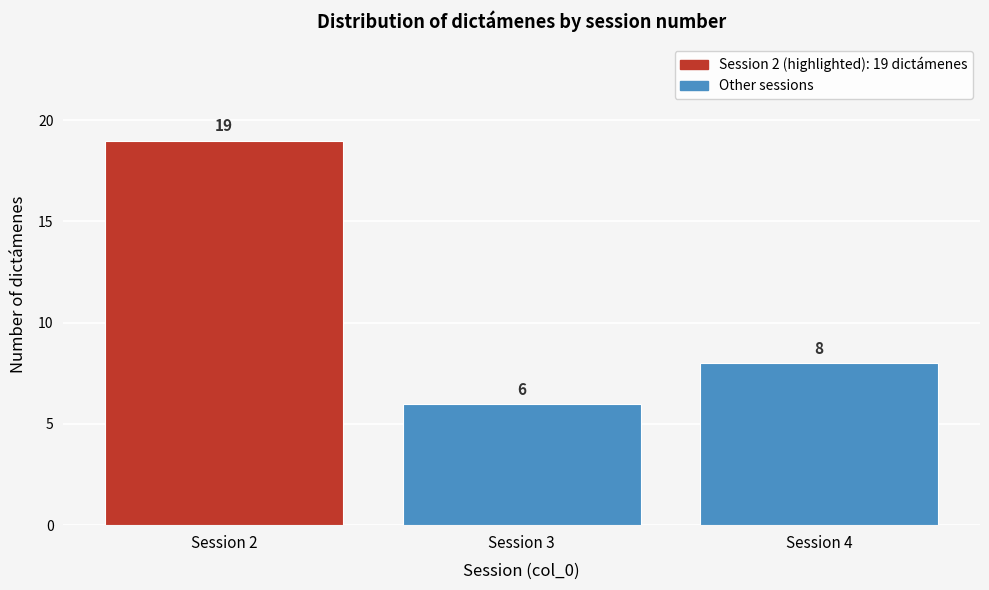

Reading right to left, extract all data points from this chart.

8	6	19